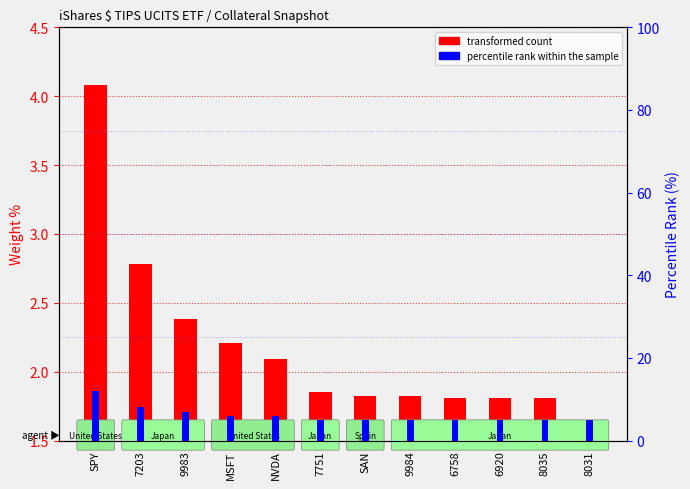

Reading left to right, extract all data points from this chart.

transformed count: SPY=4.1	7203=2.8	9983=2.4	MSFT=2.2	NVDA=2.1	7751=1.9	SAN=1.8	9984=1.8	6758=1.8	6920=1.8	8035=1.8	8031=1.6
percentile rank within the sample: SPY=12.0	7203=8.0	9983=7.0	MSFT=6.0	NVDA=6.0	7751=5.0	SAN=5.0	9984=5.0	6758=5.0	6920=5.0	8035=5.0	8031=5.0